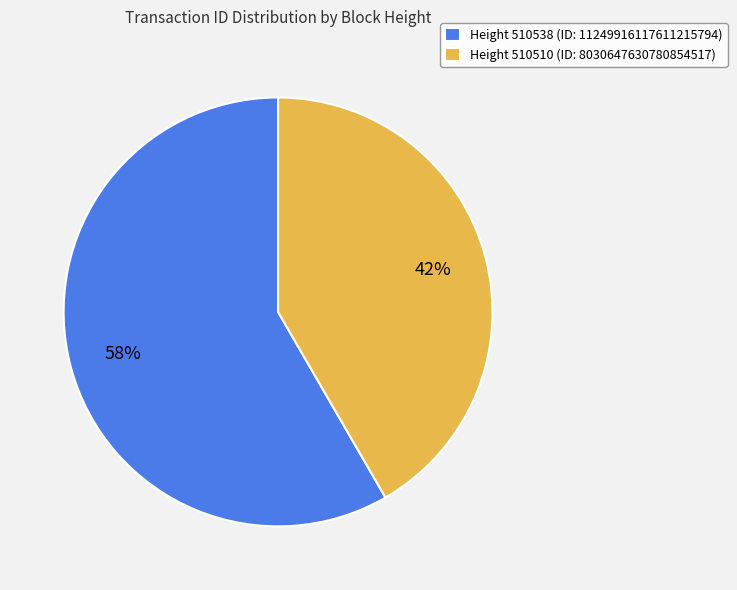

To the nearest percent, what percentage of the pie is Height 510510 (ID: 8030647630780854517)?

42%